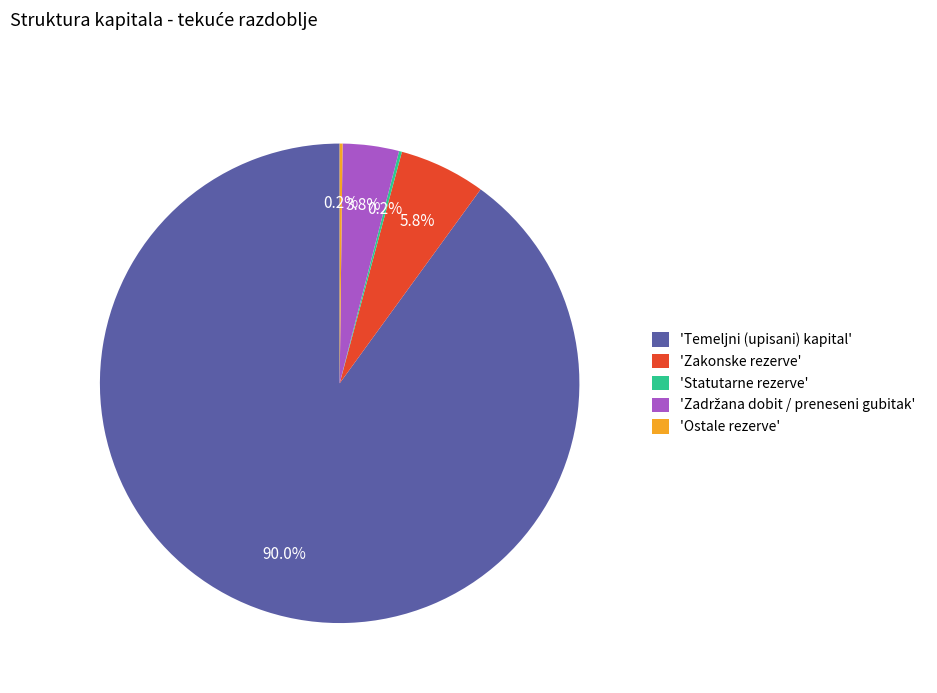

What is the largest slice in the pie chart?

'Temeljni (upisani) kapital'